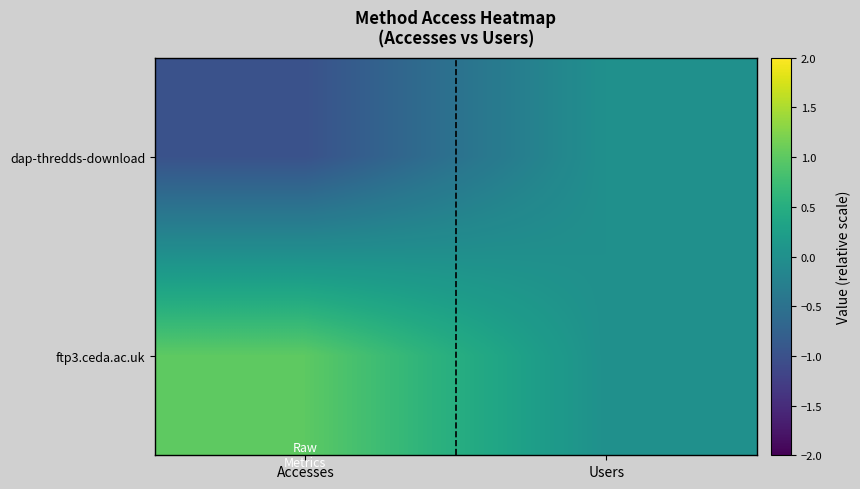

Which category has the highest value across all series?

Accesses